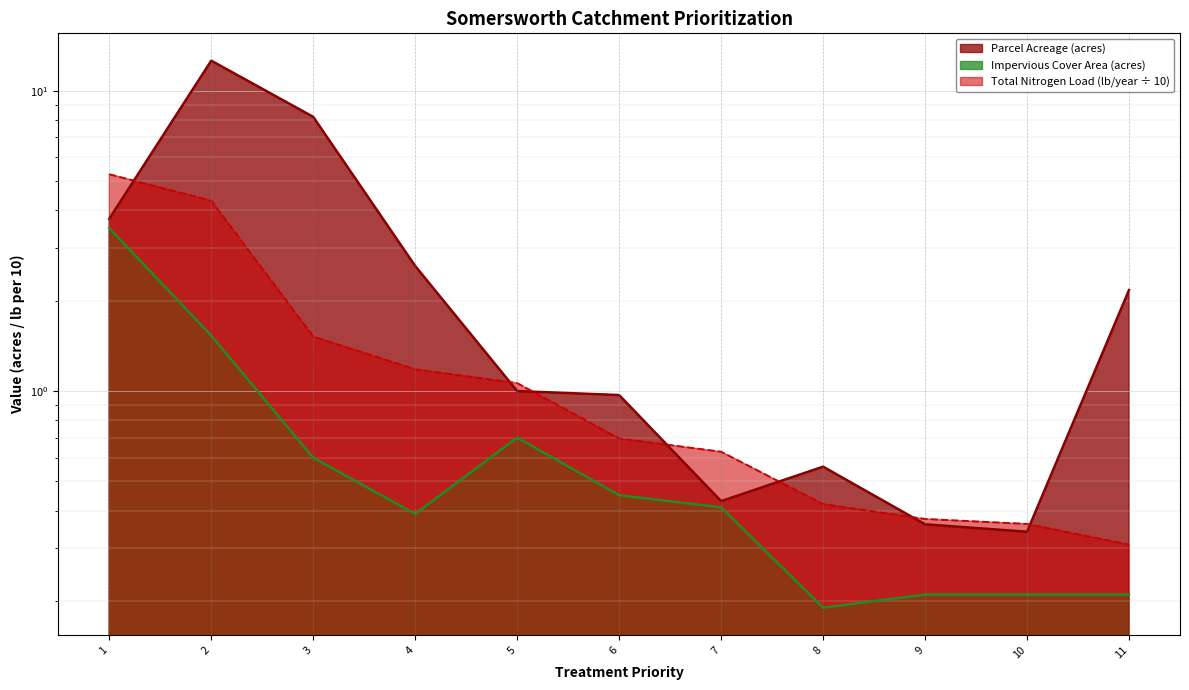

Rank the series by their maximum value, from highest to lowest.

Parcel Acreage (acres), Total Nitrogen Load (lb/year), Impervious Cover Area (acres)